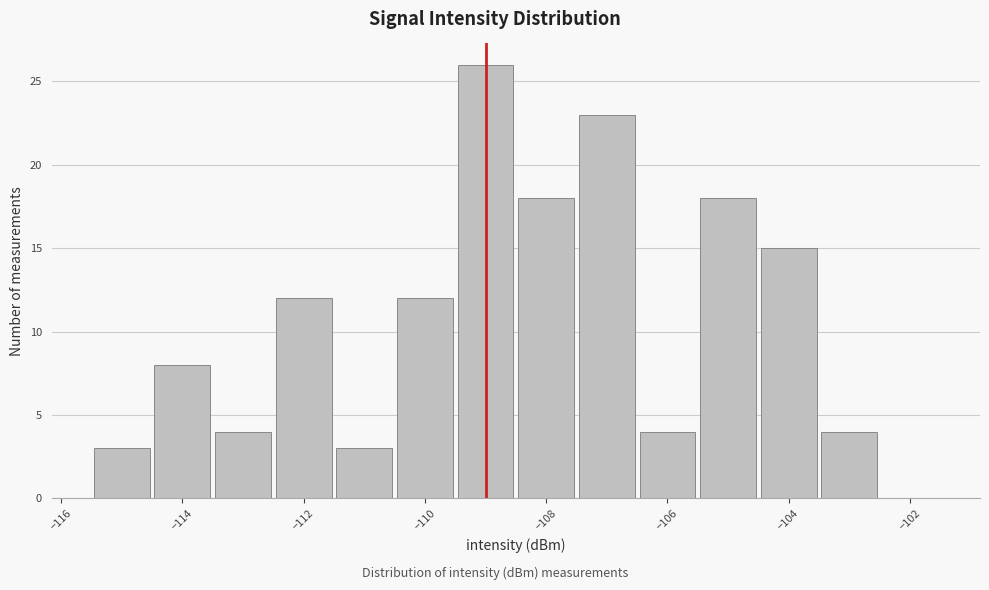

Over which range of the x-axis is the bar tallest?

-109.5 to -108.5